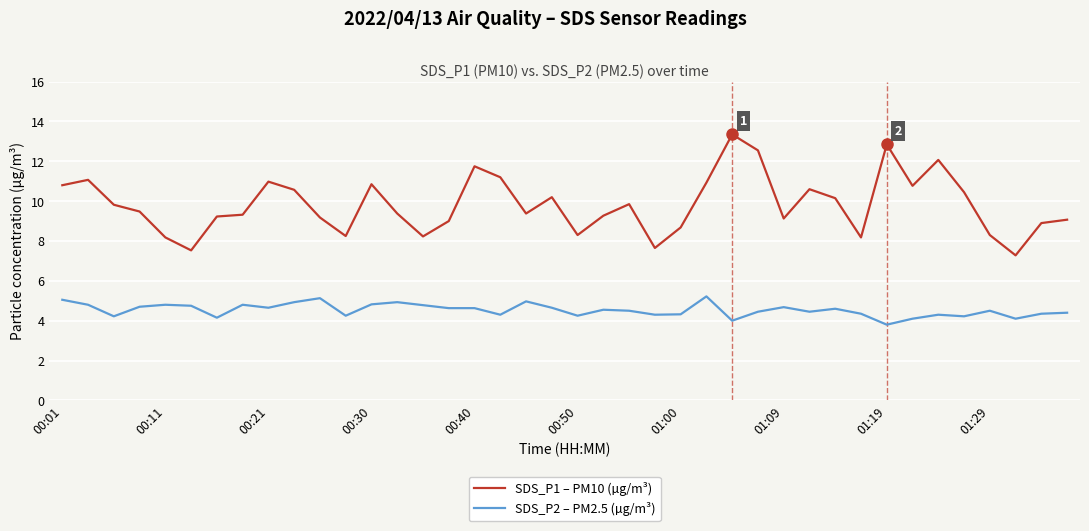

Which series has the largest range (max minus min)?

SDS_P1 – PM10 (µg/m³)